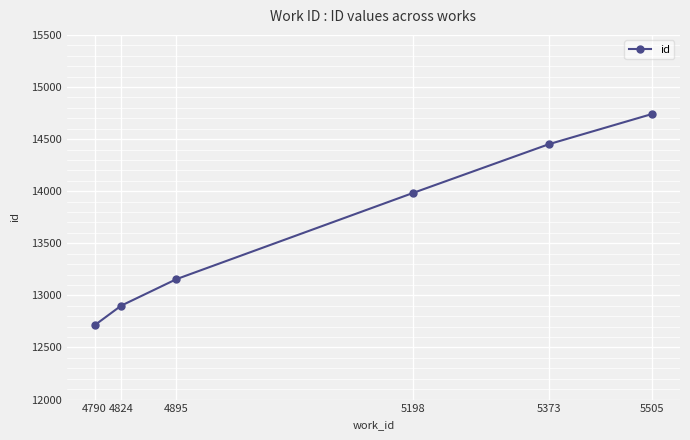

Reading left to right, what are all the values shown in this chart?

12713	12901	13156	13982	14452	14741